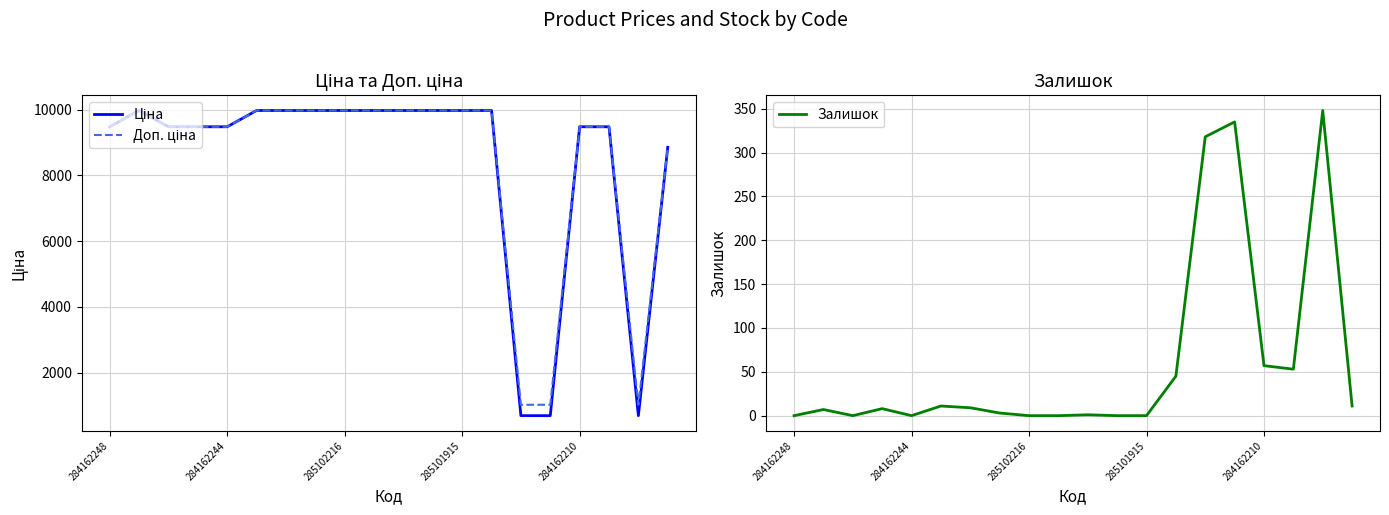

At how many categories does at least one series exceed 8523?

17